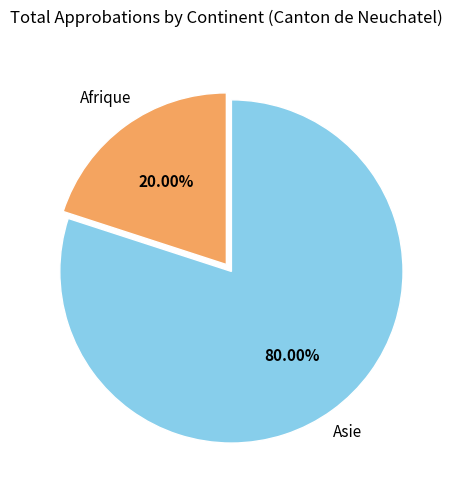

Which slice is the largest?

Asie